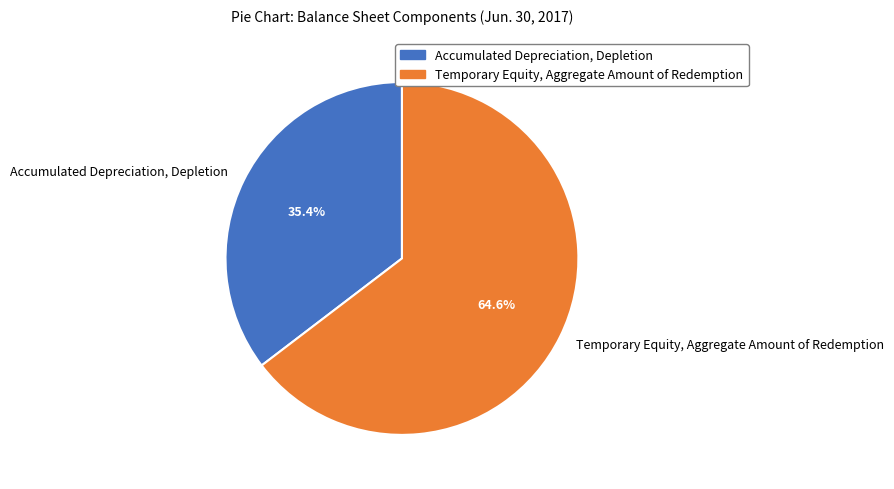

Is it true that Accumulated Depreciation, Depletion is 28% of the pie?

False